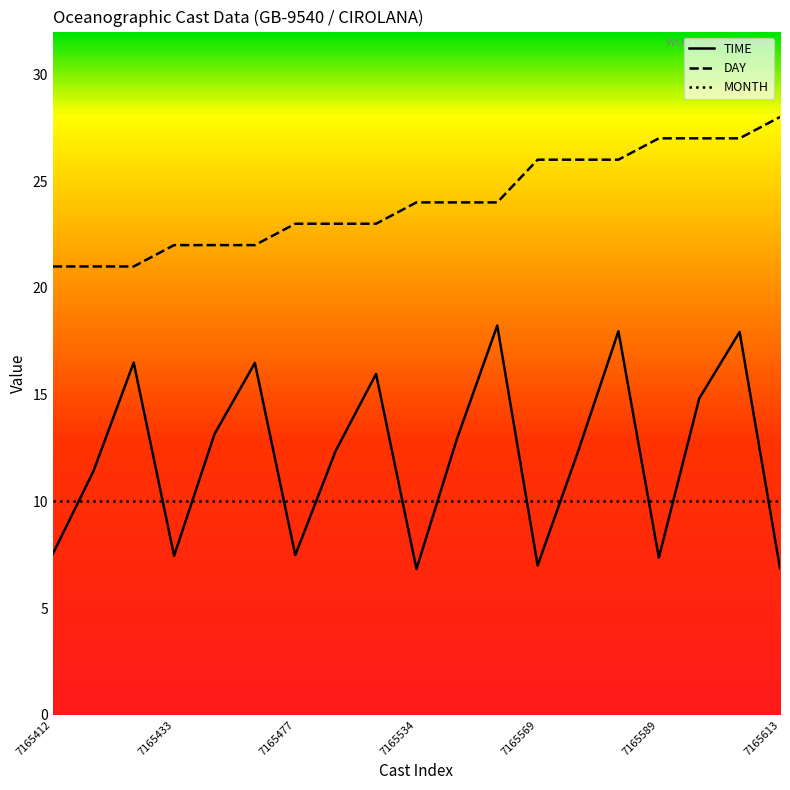

Where is MONTH nearest to the value 10?

7165412